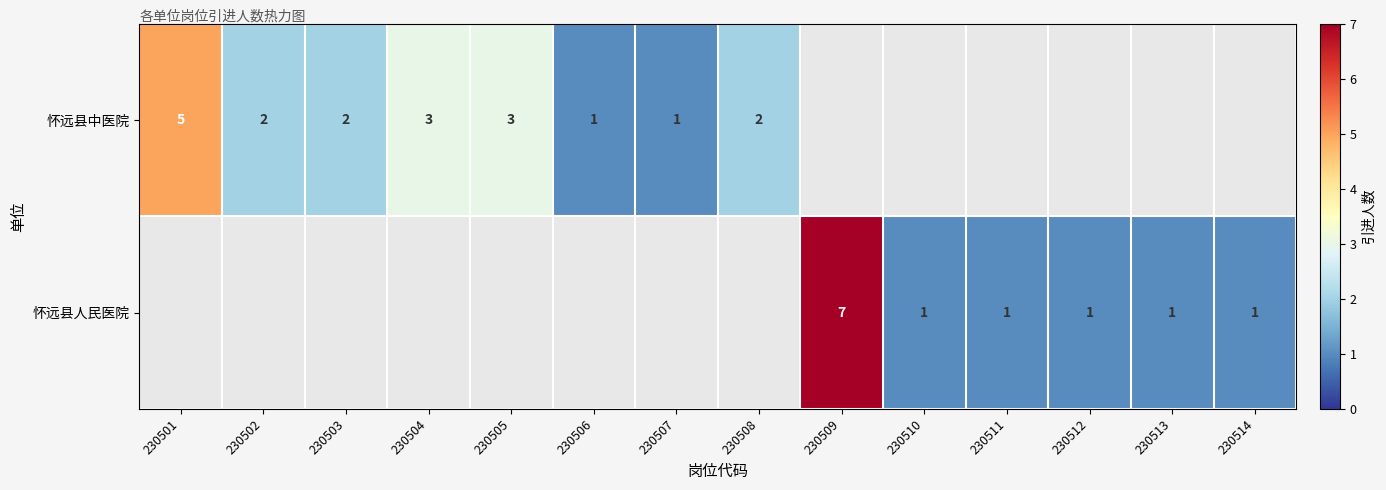

What is the sum of the 怀远县中医院 values at 230503 and 230506?

3